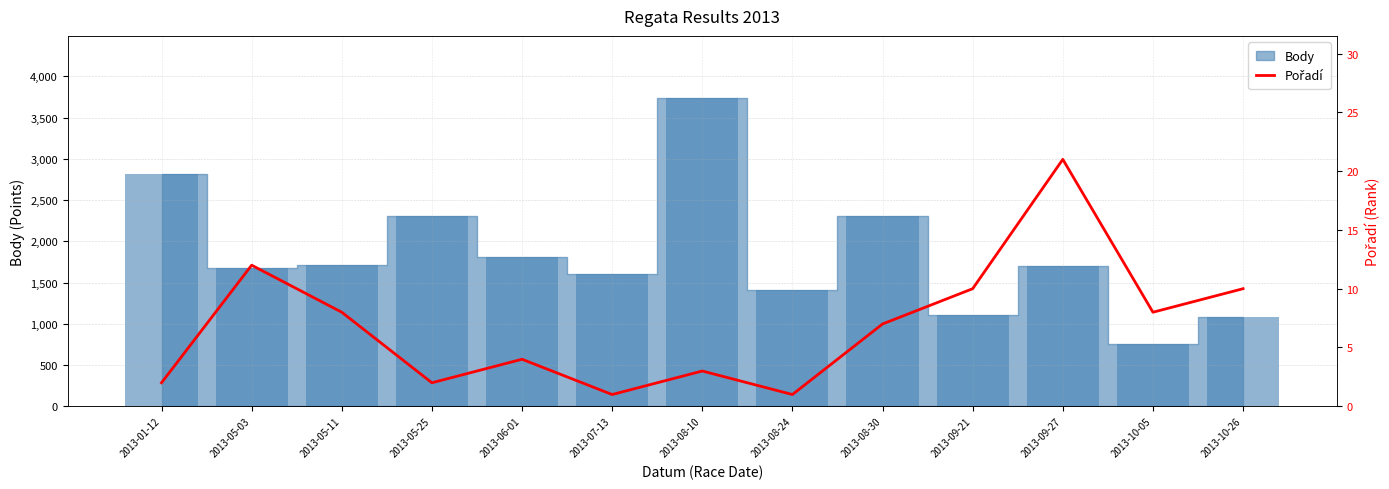

List the labels in order of value, largest first.

2013-09-27, 2013-05-03, 2013-09-21, 2013-10-26, 2013-05-11, 2013-10-05, 2013-08-30, 2013-06-01, 2013-08-10, 2013-01-12, 2013-05-25, 2013-07-13, 2013-08-24